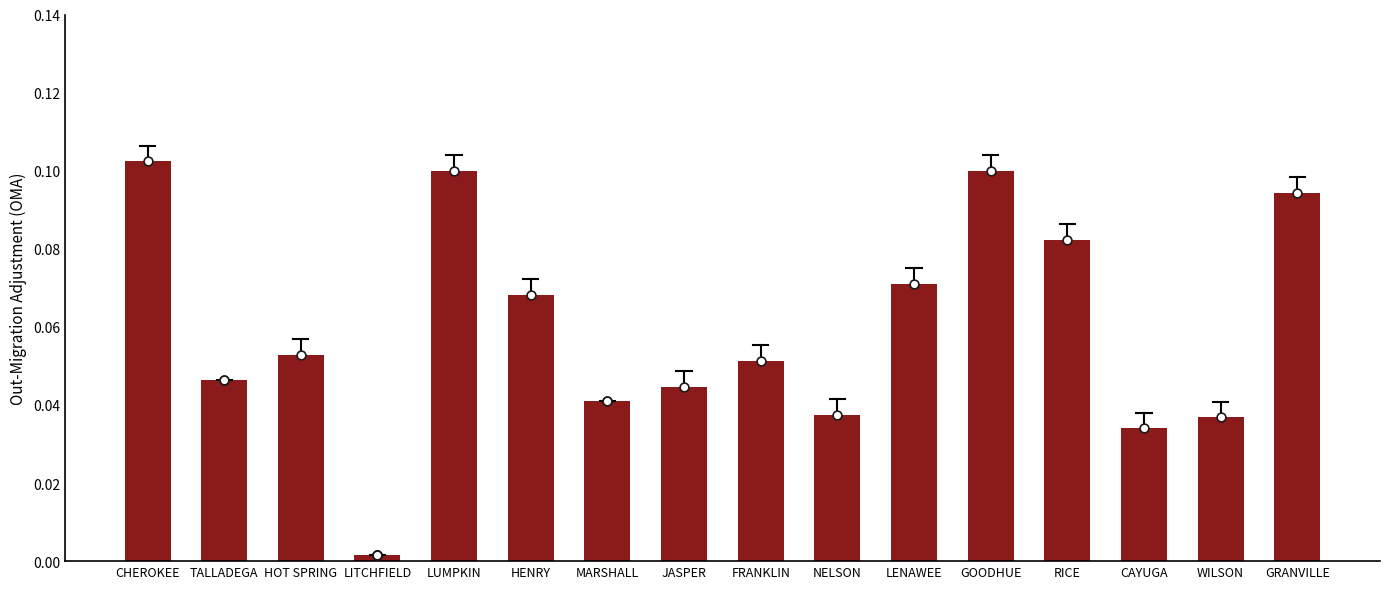

What is the change in value from GOODHUE to CAYUGA?

-0.1